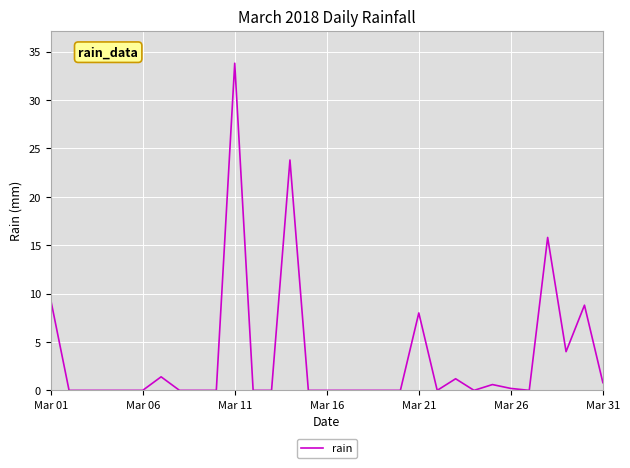

Does the chart display data point markers on the line(s)?

No